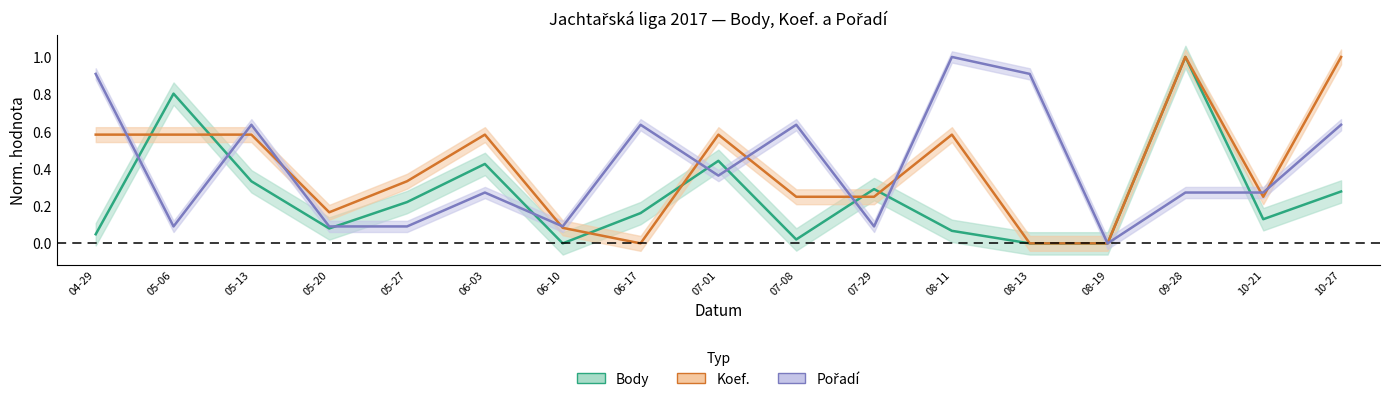

How many interior local peaks does the Pořadí series have?

5